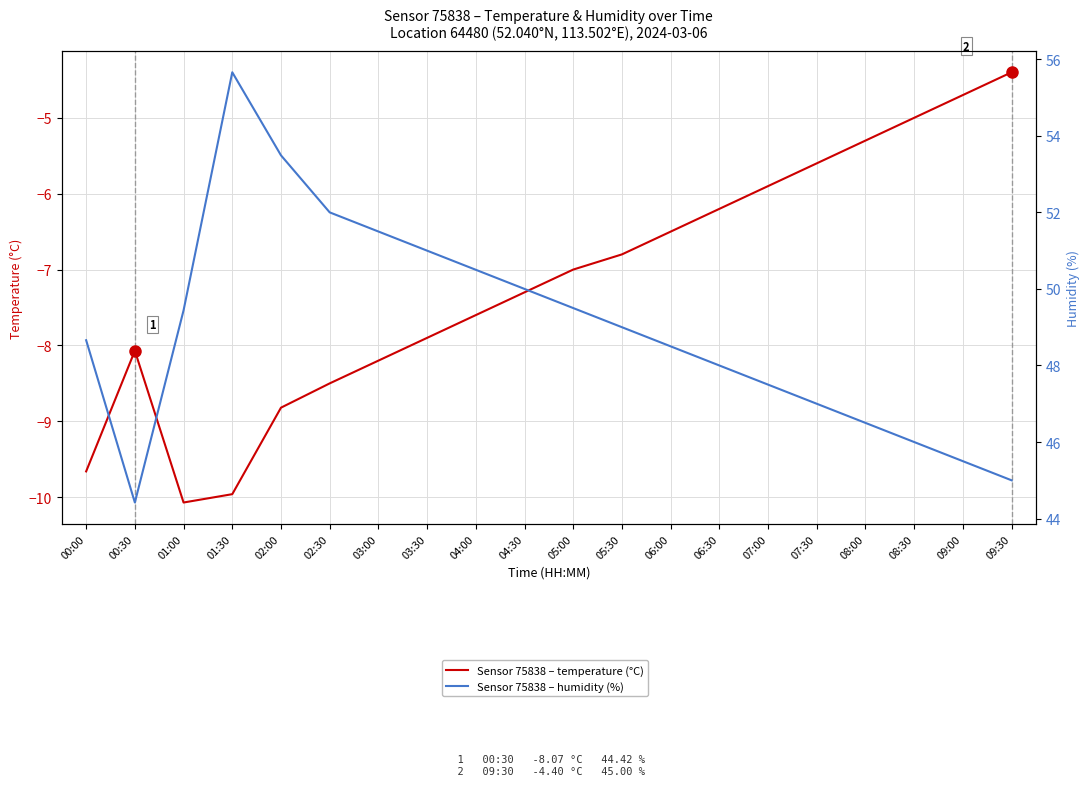

Which series has the largest total across all categories?

humidity (%)